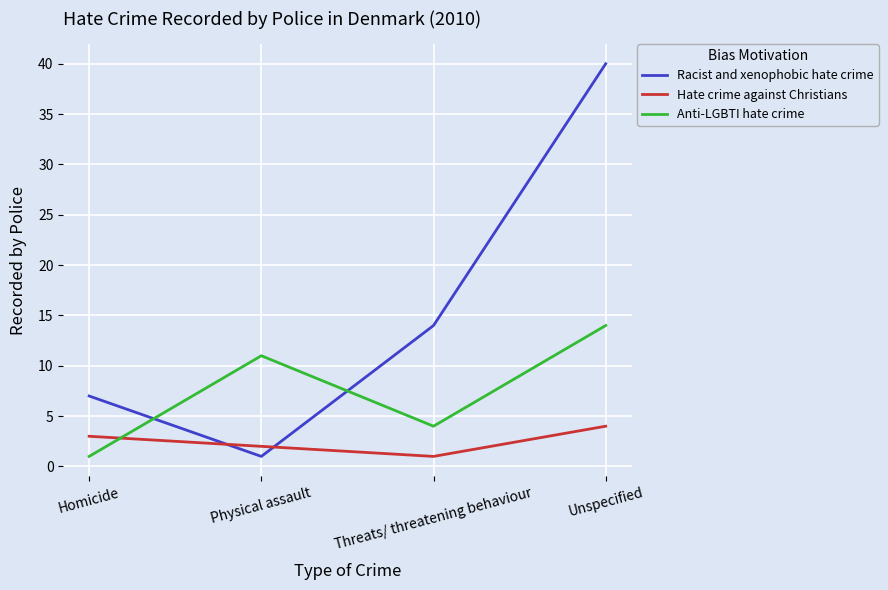

How many distinct data groups are displayed?

3